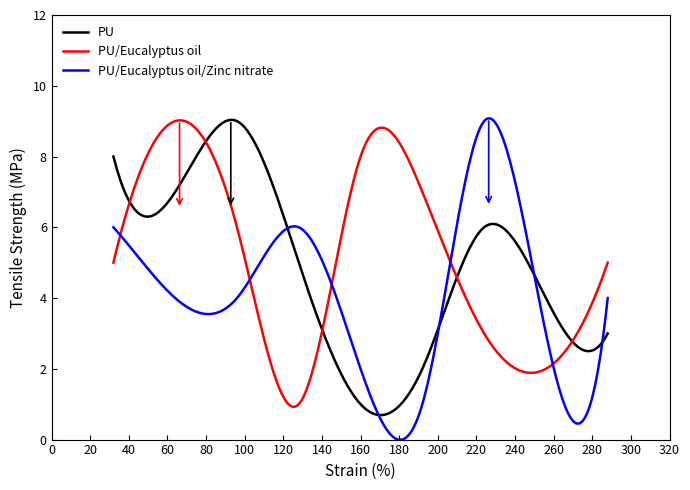

Which series has the largest range (max minus min)?

PU/Eucalyptus oil/Zinc nitrate